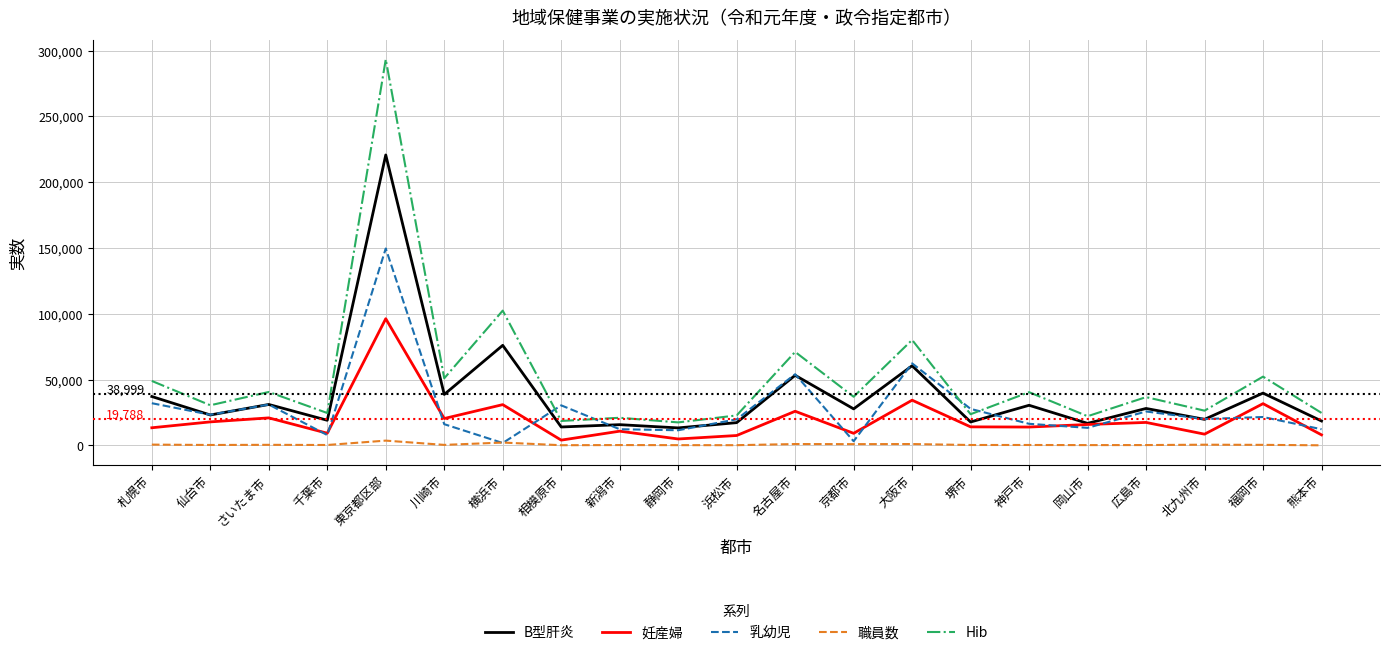

Between 京都市 and 神戸市, which series saw the biggest shift?

乳幼児